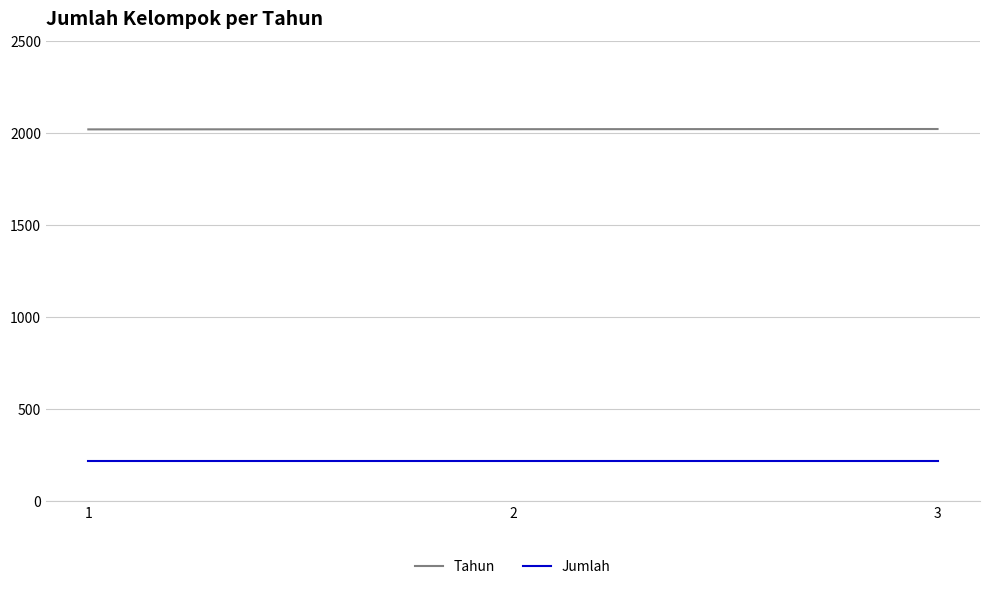

What is the average value of the Jumlah series?

215